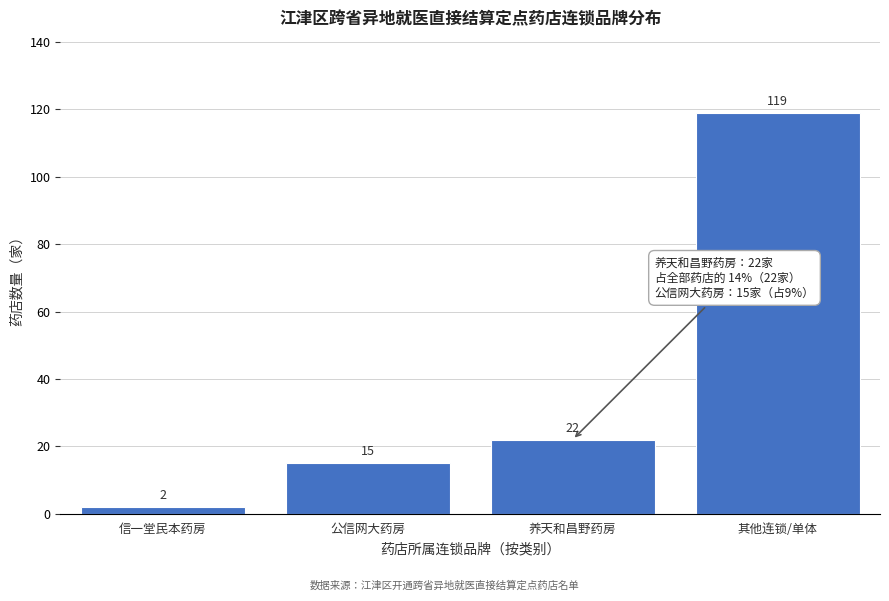

Reading left to right, transcribe all the data shown in this chart.

信一堂民本药房=2	公信网大药房=15	养天和昌野药房=22	其他连锁/单体=119